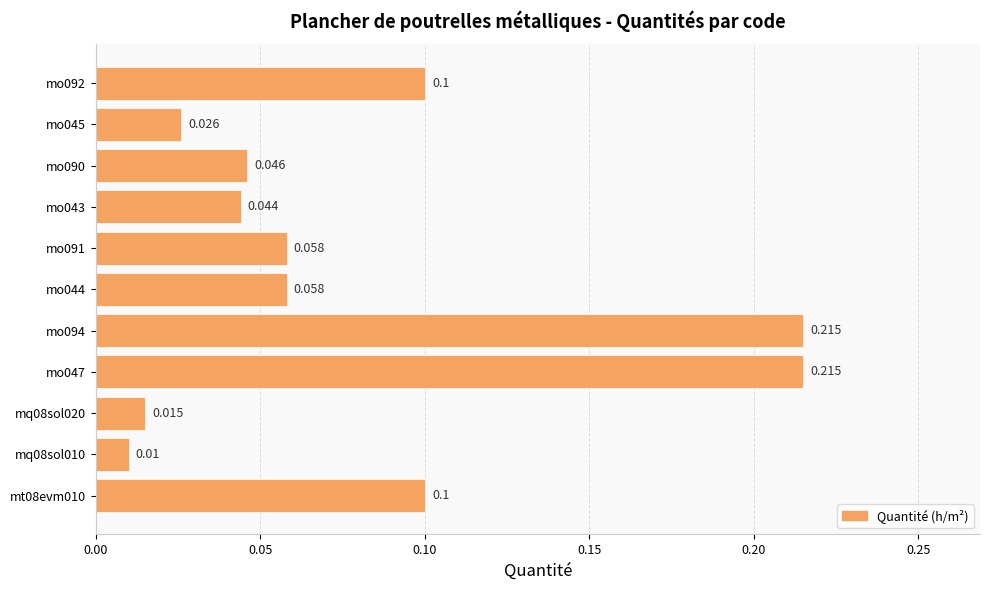

How many data points does each series have?

11